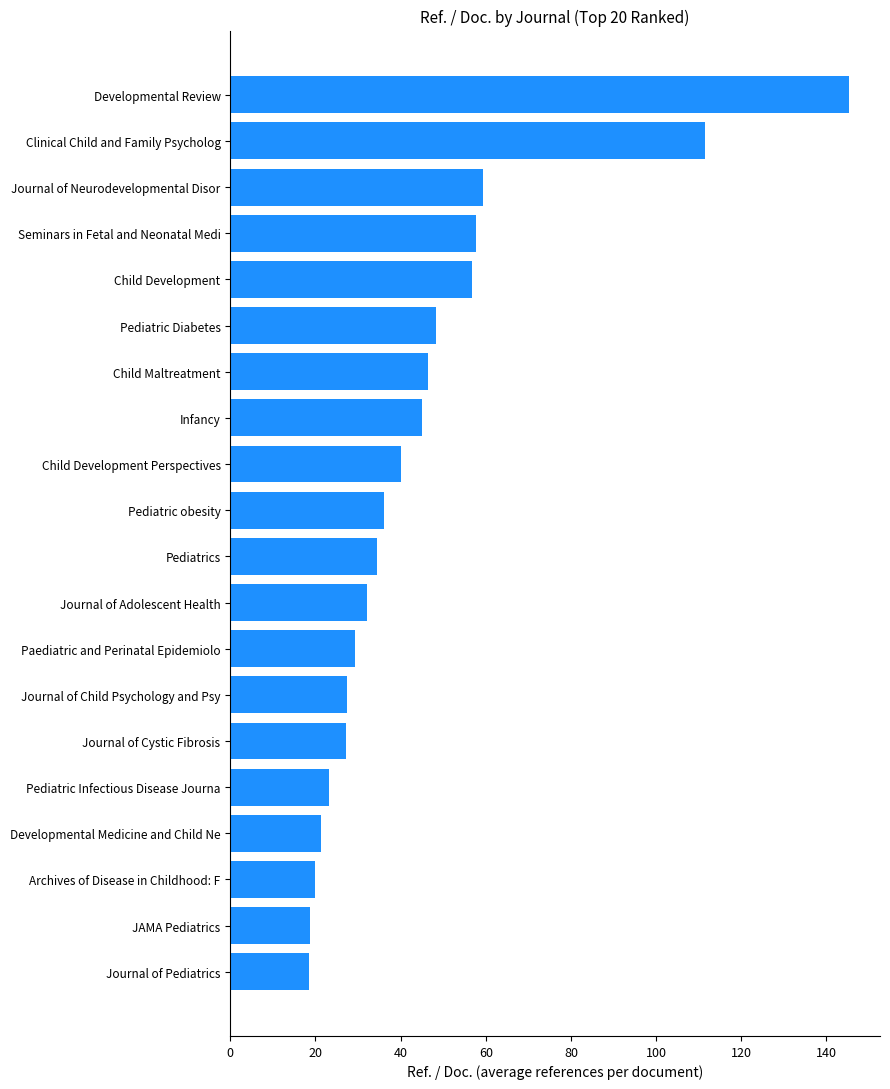

Where is the data nearest to the value 81?

Journal of Neurodevelopmental Disor